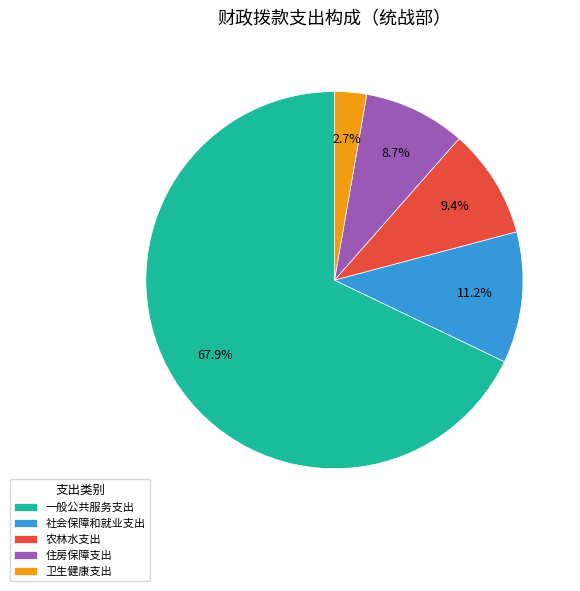

To the nearest percent, what is the average slice percentage?

20%